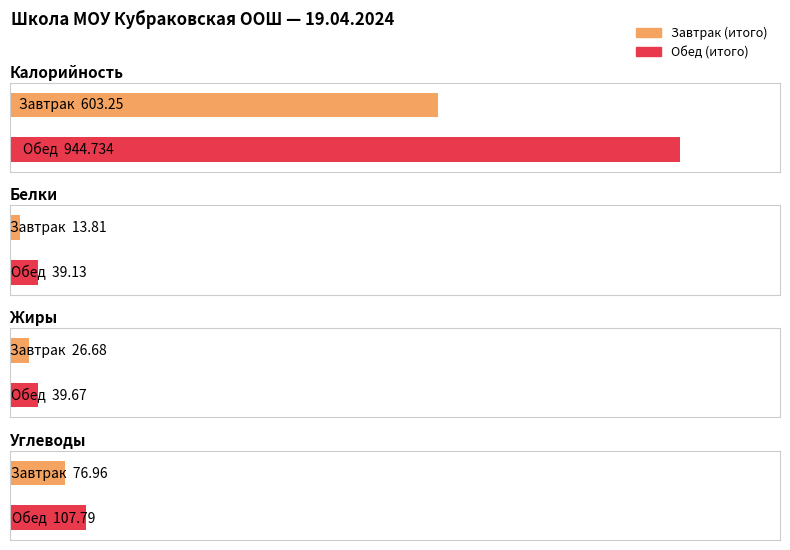

List the labels in order of Углеводы value, largest first.

Обед, Завтрак